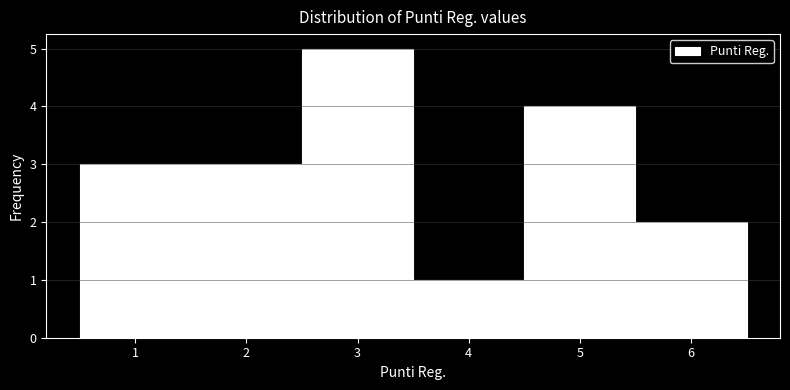

What is the height of the bar covering 2.5 to 3.5 on the x-axis? The values are not printed on the chart, so give them approximately, as read against the axis.

5